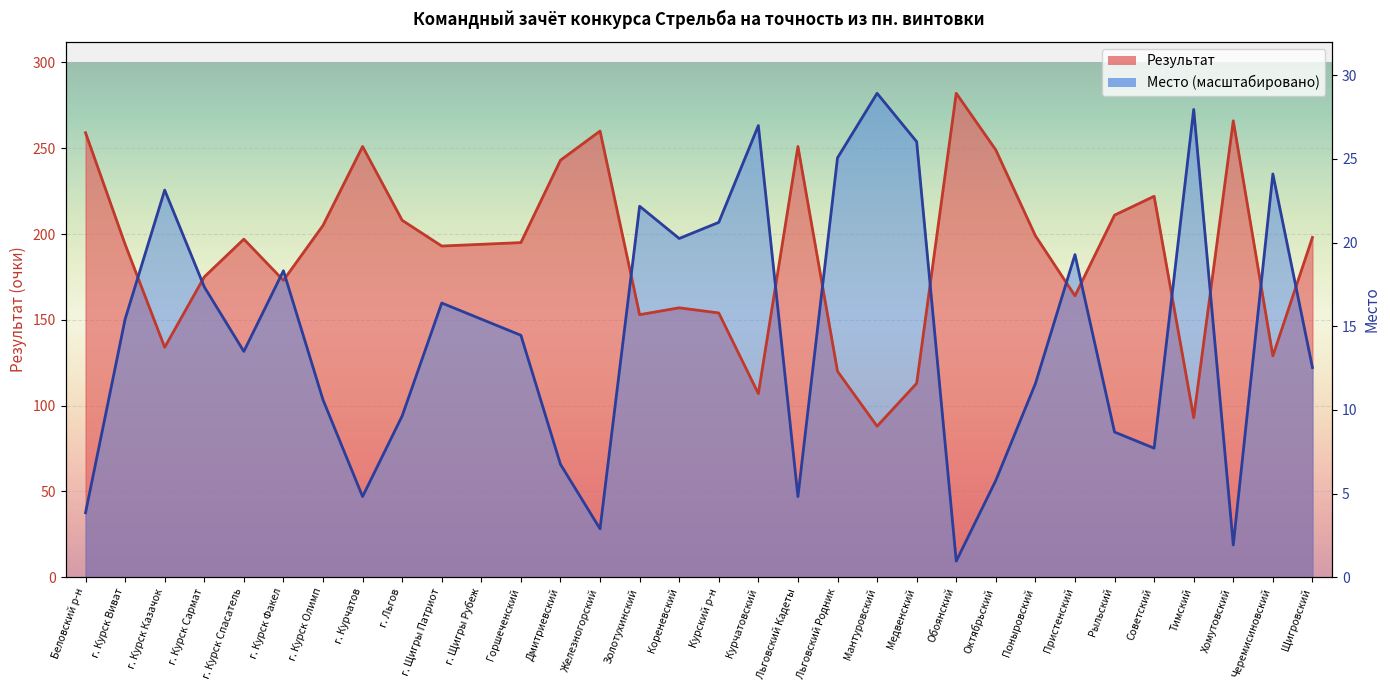

Is the value of Место at г. Курск Факел greater than the value of Результат at г. Курск Олимп?

No